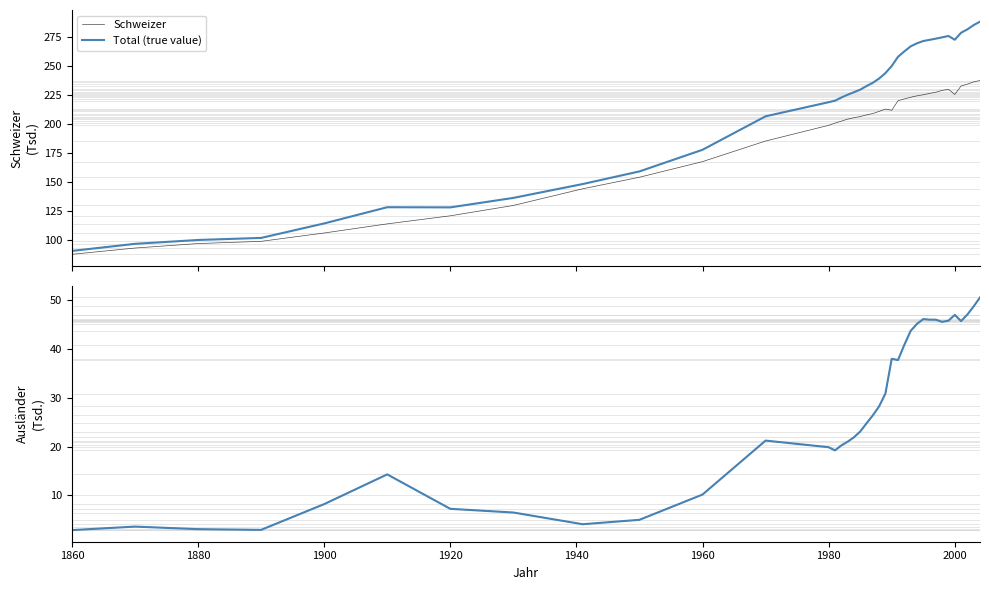

What is the minimum value for Total (true value)?

90.8